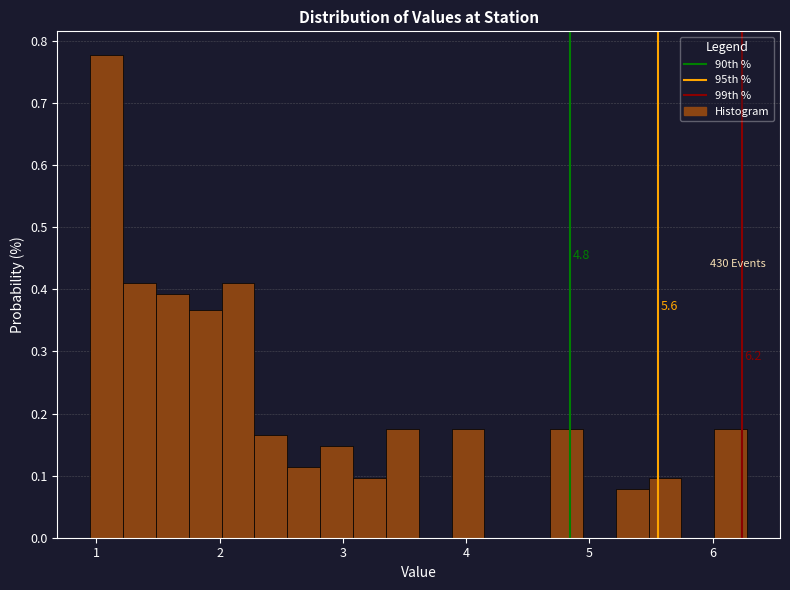

Read against the x-axis, roughly where is the centre of the tallest bar?

1.1